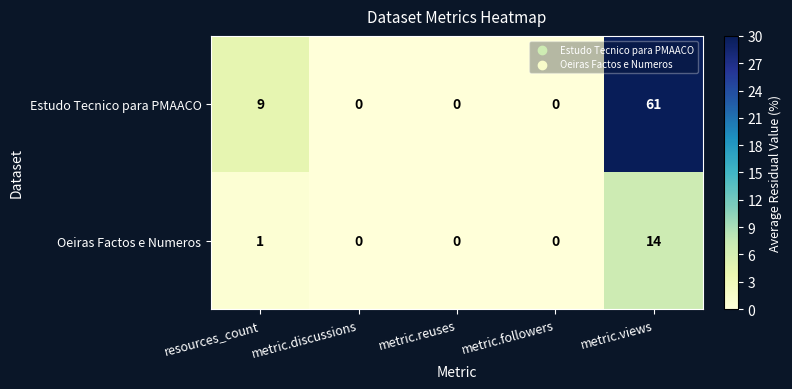

Rank the series by their maximum value, from lowest to highest.

Oeiras Factos e Numeros, Estudo Tecnico para PMAACO